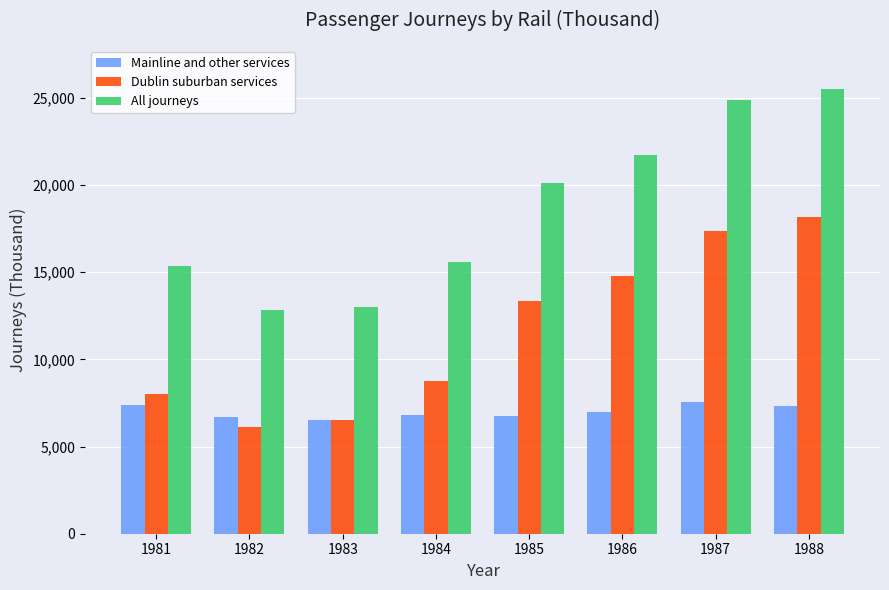

Are the bars grouped side by side (vs. stacked)?

Yes